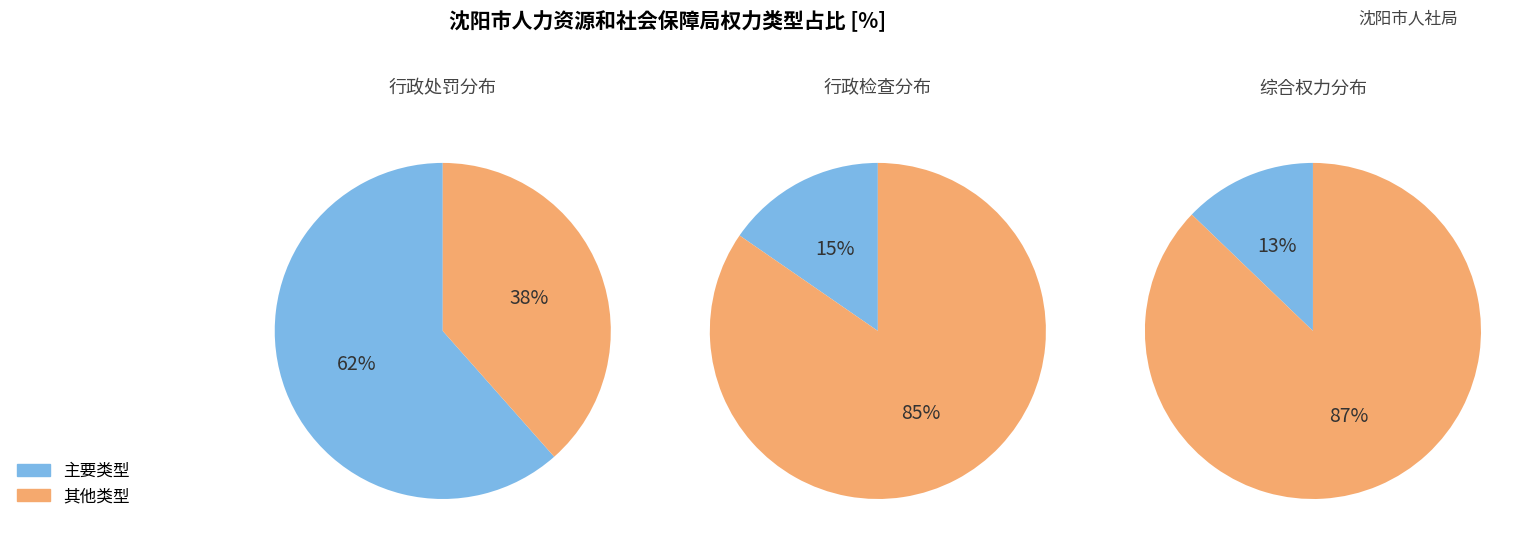

Is there any slice that represents more than half of the pie?

Yes